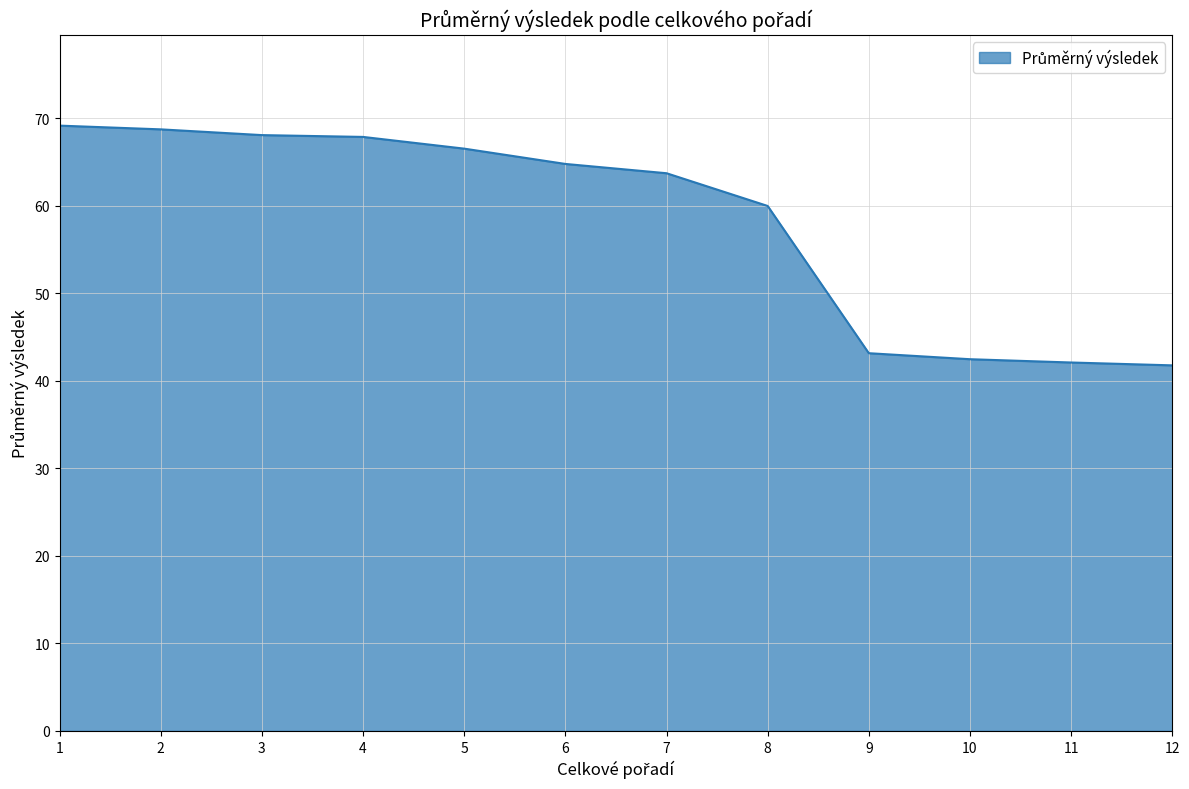

Is it true that the value at 6 is 100.9?

False